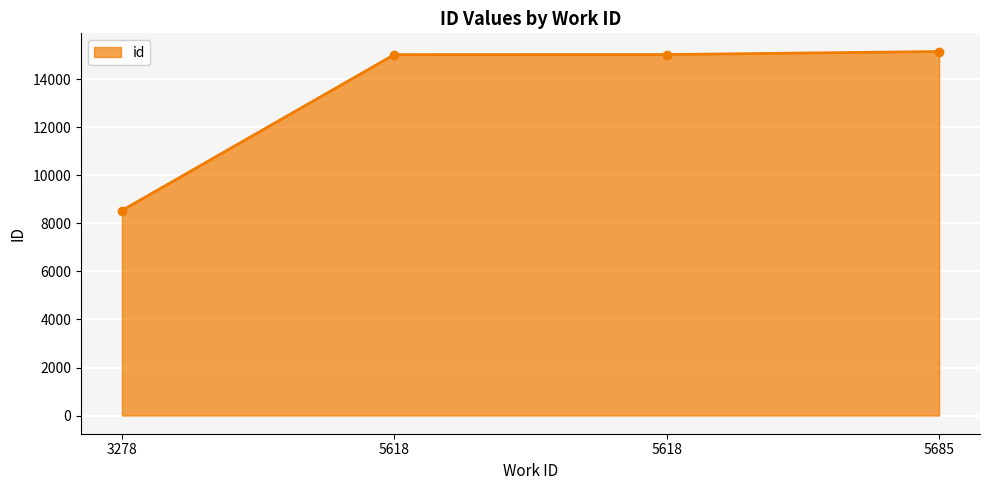

Where is the data nearest to the value 11849?

5618